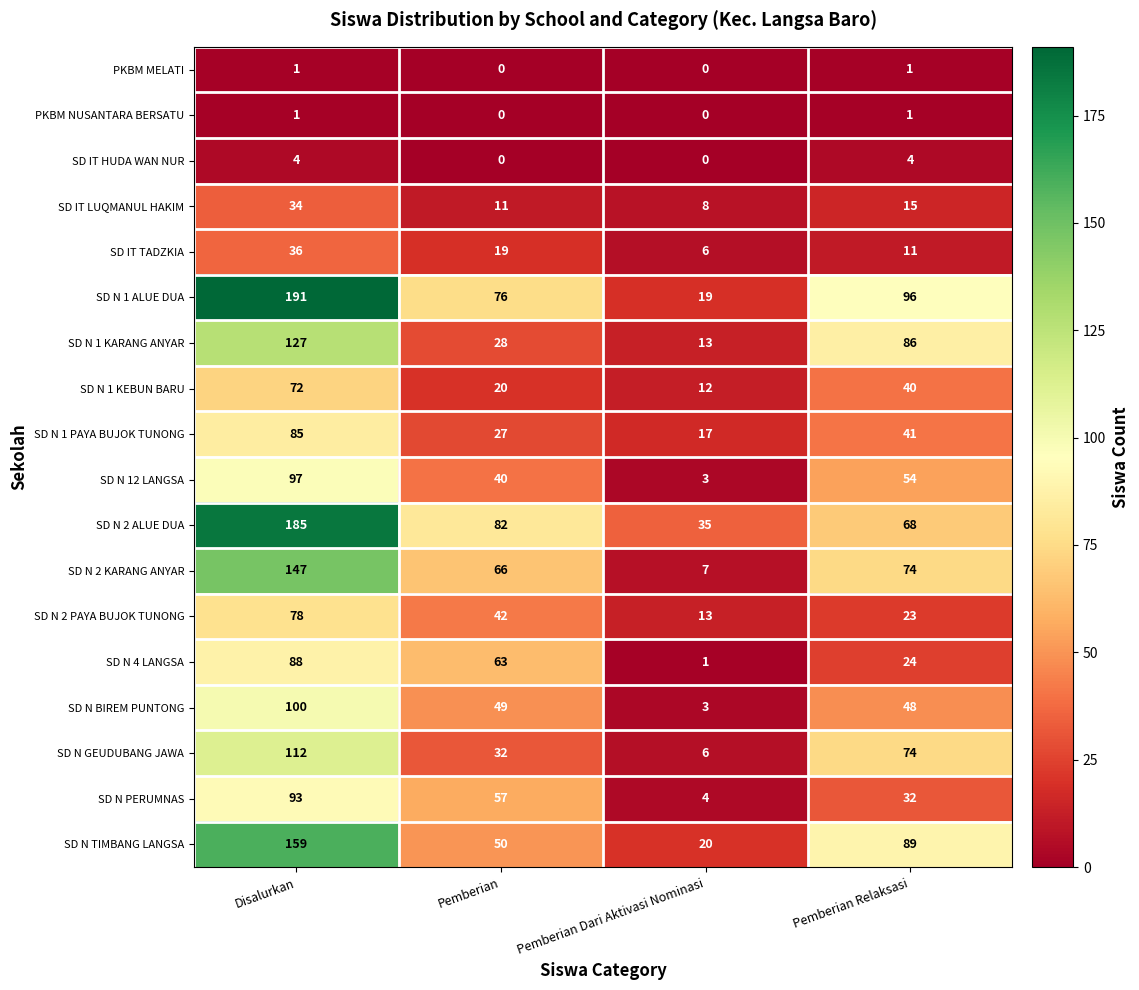

What is the lowest value of the SD N 2 PAYA BUJOK TUNONG series?

13